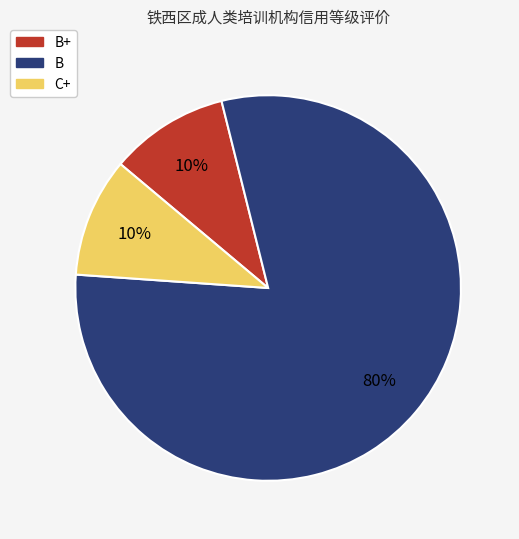

To the nearest percent, what is the average slice percentage?

33%